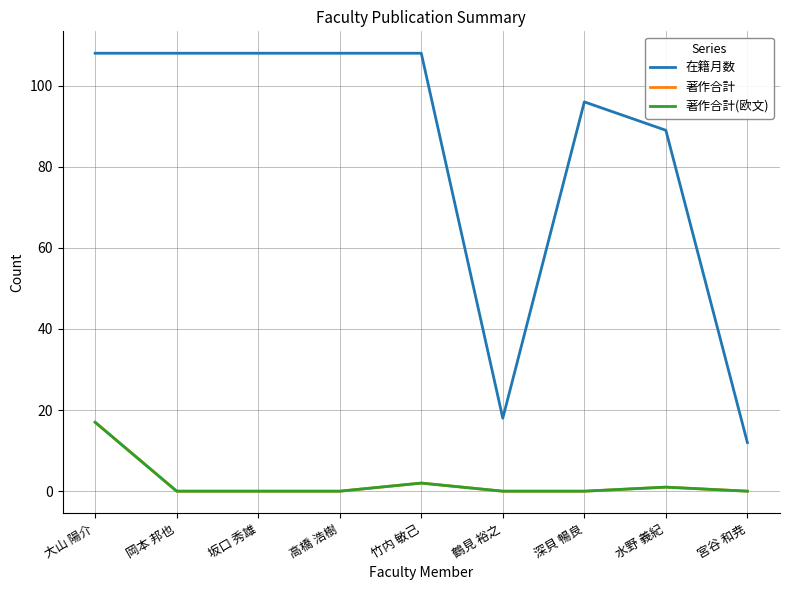

At which category does the chart reach its peak across all series?

大山 陽介